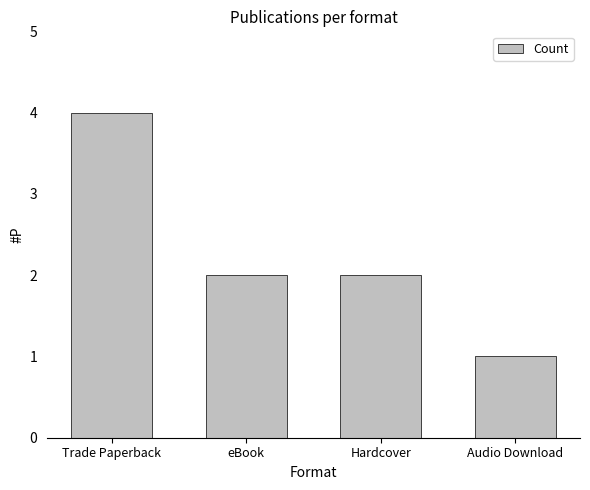

Which category has the highest value across all series?

Trade Paperback